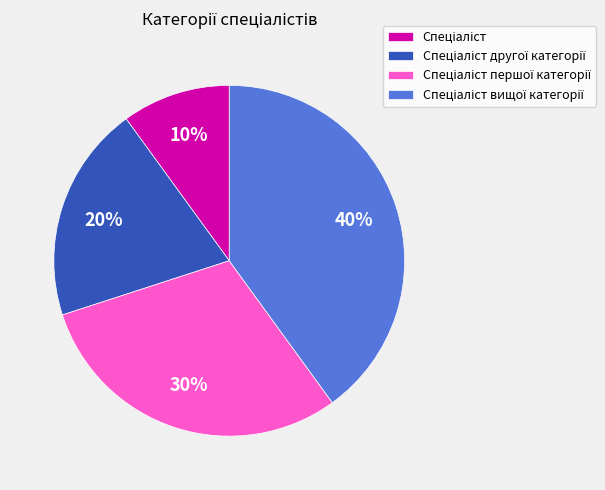

To the nearest percent, what is the difference between the largest and smallest slice percentages?

30%